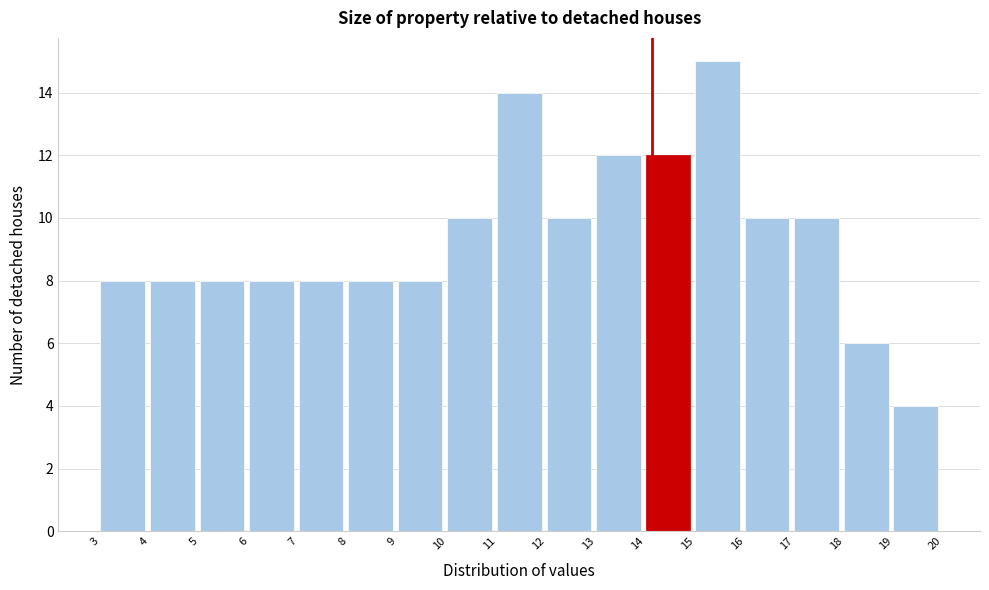

Reading left to right, transcribe this chart: for each bar, give the range it covers on the x-axis and its height. The values are not printed on the chart, so give them approximately, as read against the axis.

3 to 4: 8
4 to 5: 8
5 to 6: 8
6 to 7: 8
7 to 8: 8
8 to 9: 8
9 to 10: 8
10 to 11: 10
11 to 12: 14
12 to 13: 10
13 to 14: 12
14 to 15: 12
15 to 16: 15
16 to 17: 10
17 to 18: 10
18 to 19: 6
19 to 20: 4